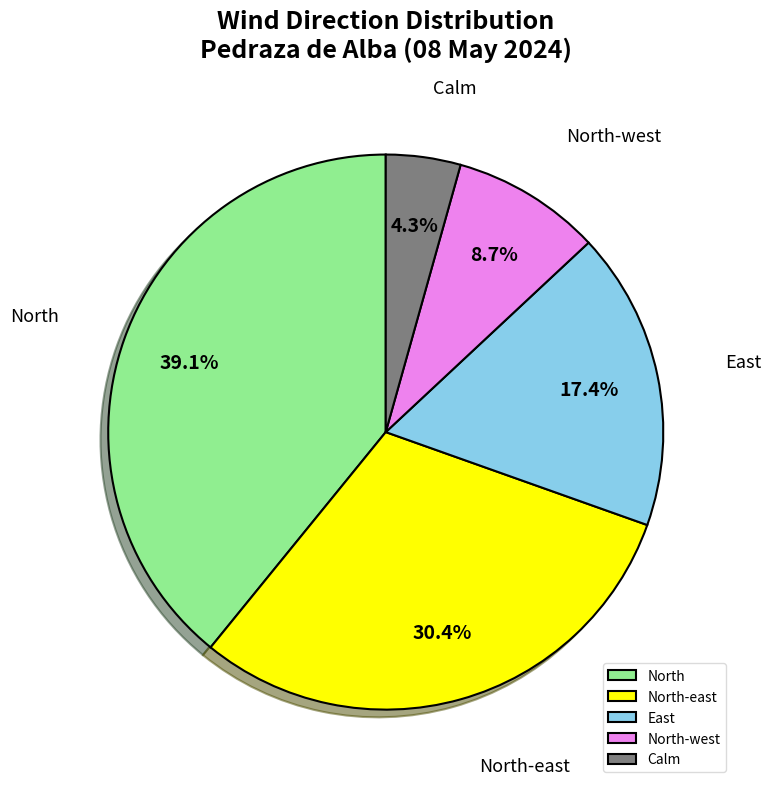

What portion of the pie excludes East?

82.6%